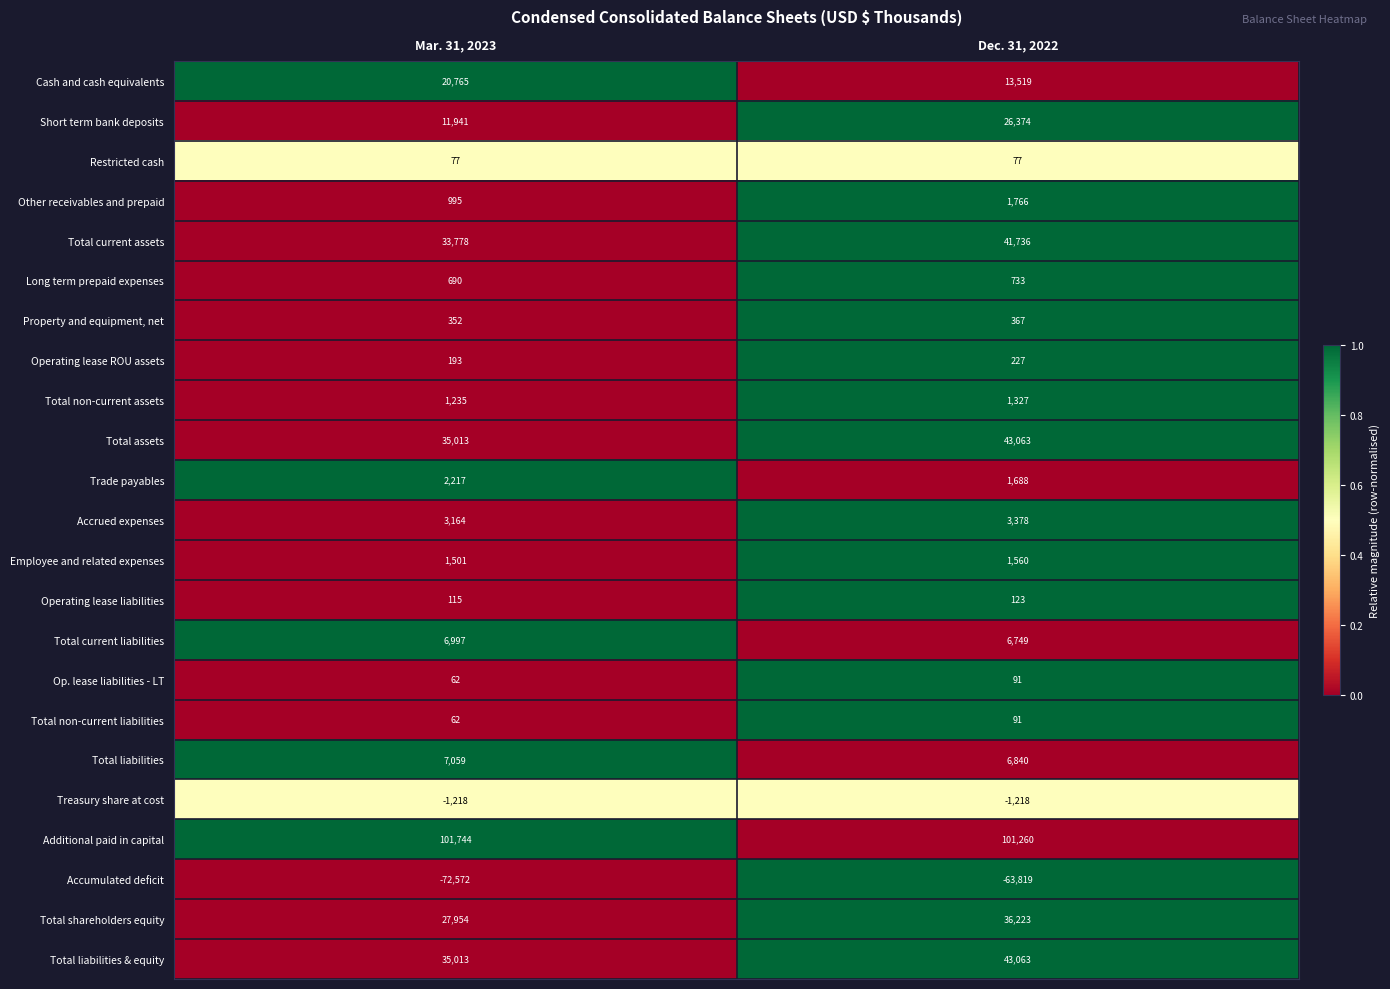

Read the Operating lease liabilities value at Dec. 31, 2022.

123